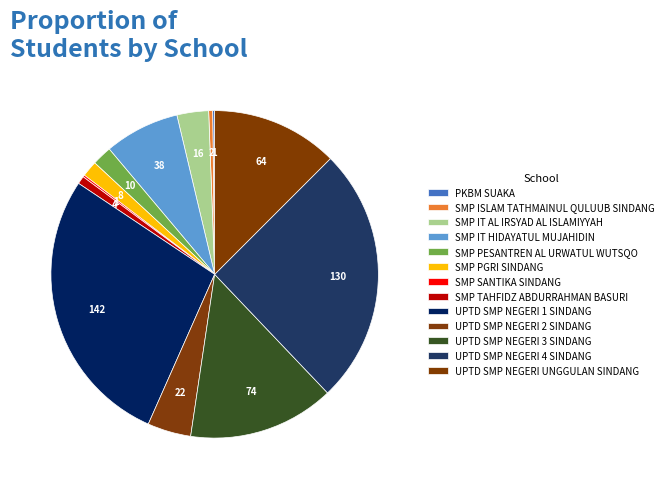

Is it true that UPTD SMP NEGERI 4 SINDANG is 25% of the pie?

True